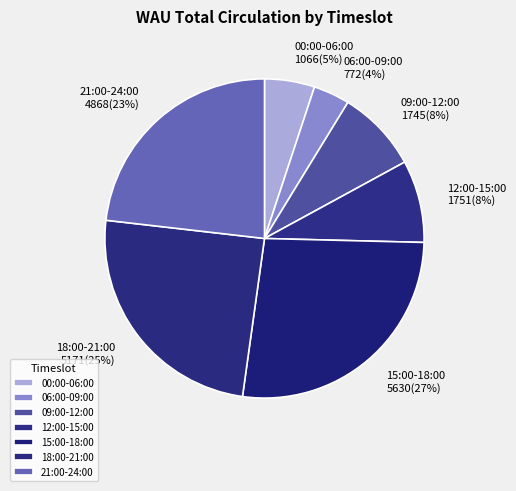

How many segments does this pie chart have?

7